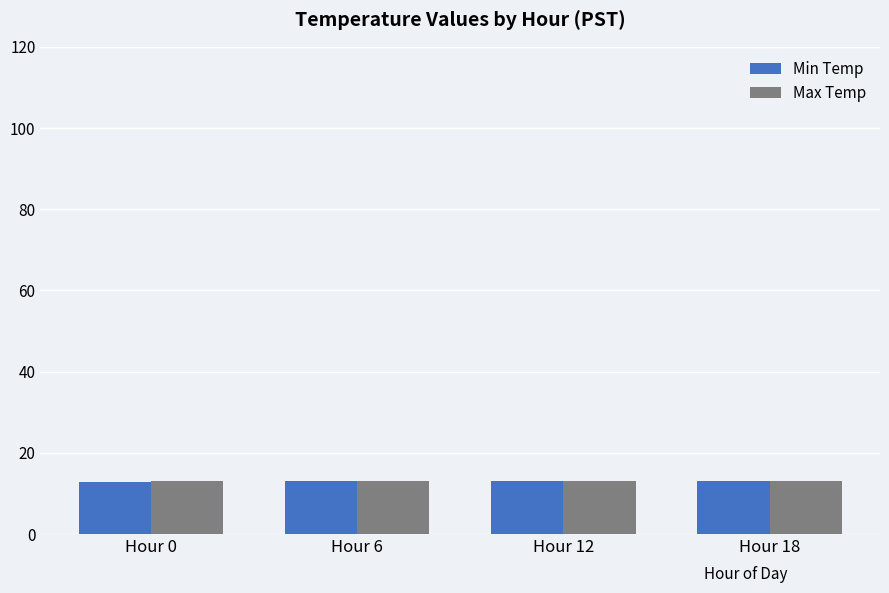

What is the maximum value for Max Temp?

13.2